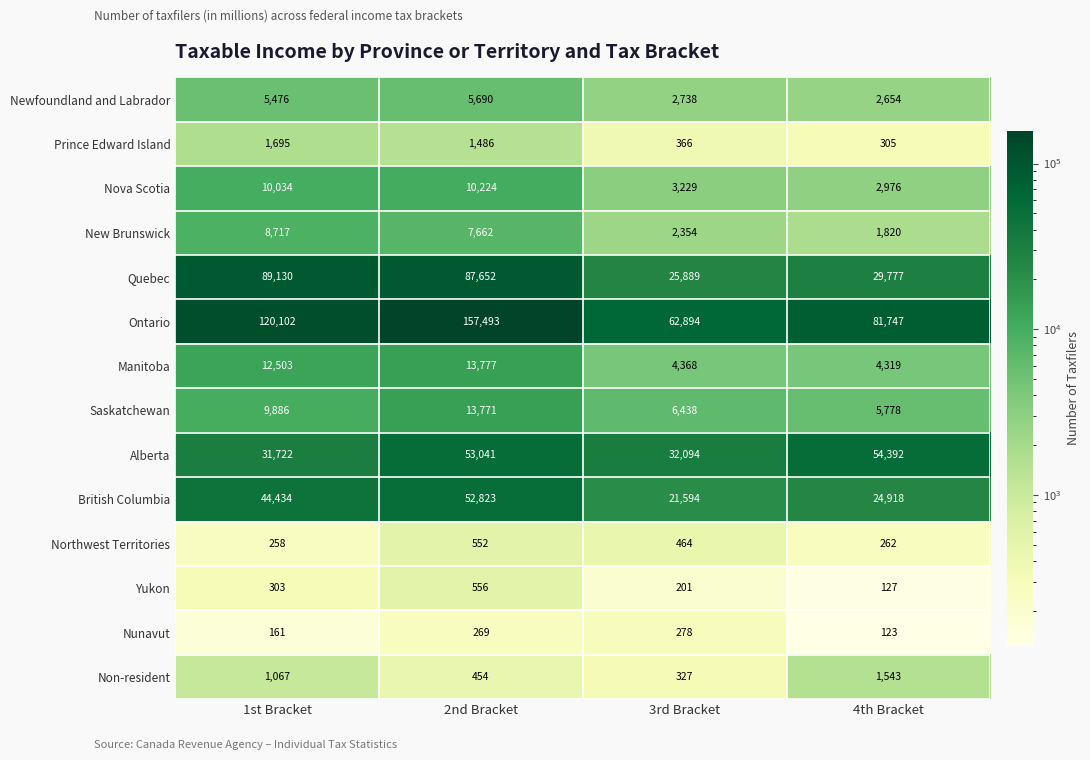

What is the greatest value displayed?

157493